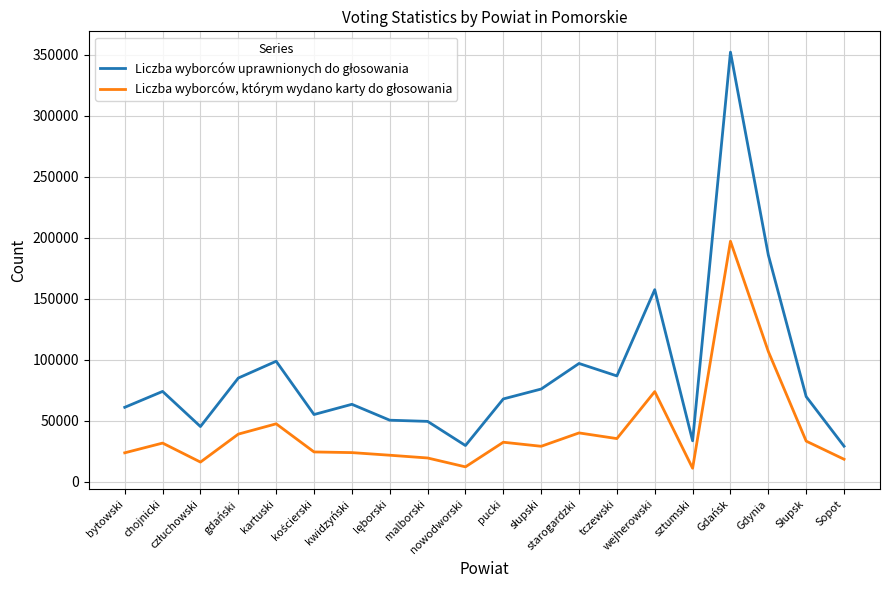

What is the smallest value displayed?

10893